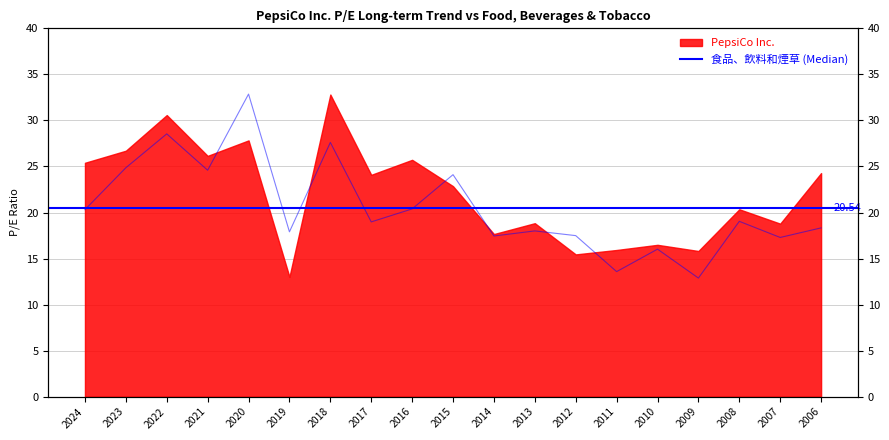

True or false: the data shows 4.4 at 2008.

False